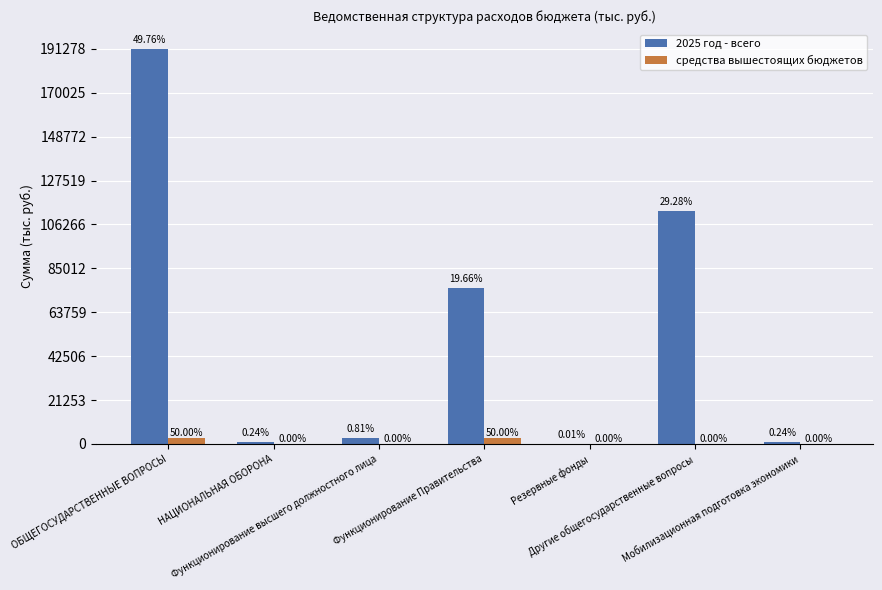

At how many categories does at least one series exceed 9033?

3